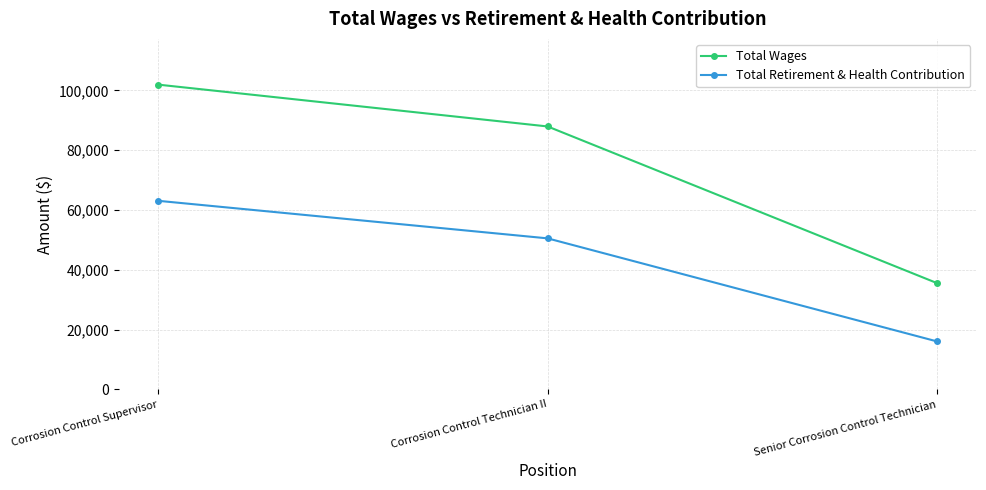

Which series has the largest total across all categories?

Total Wages